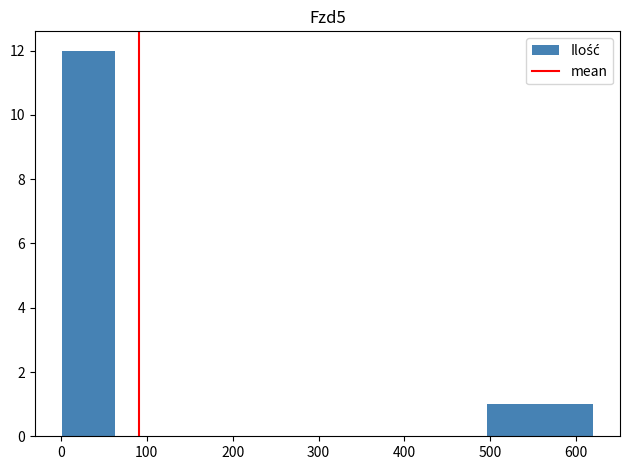

Reading left to right, list every bar in this chart as the range it spans on the x-axis followed by its height. Neither the bar edges nor the heights are printed on the chart, so give them approximately, as read against the axes.

0 to 60: 12
60 to 120: 0
120 to 190: 0
190 to 250: 0
250 to 310: 0
310 to 370: 0
370 to 430: 0
430 to 500: 0
500 to 560: 1
560 to 620: 1